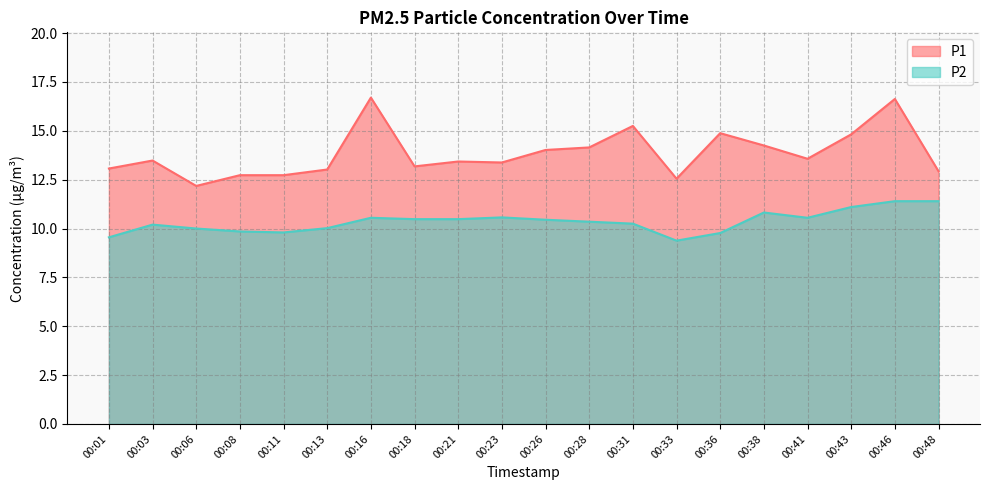

What is the greatest value displayed?

16.7